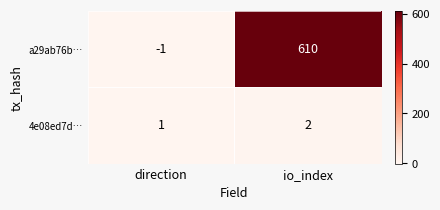

How many values in a29ab76b… are below zero?

1